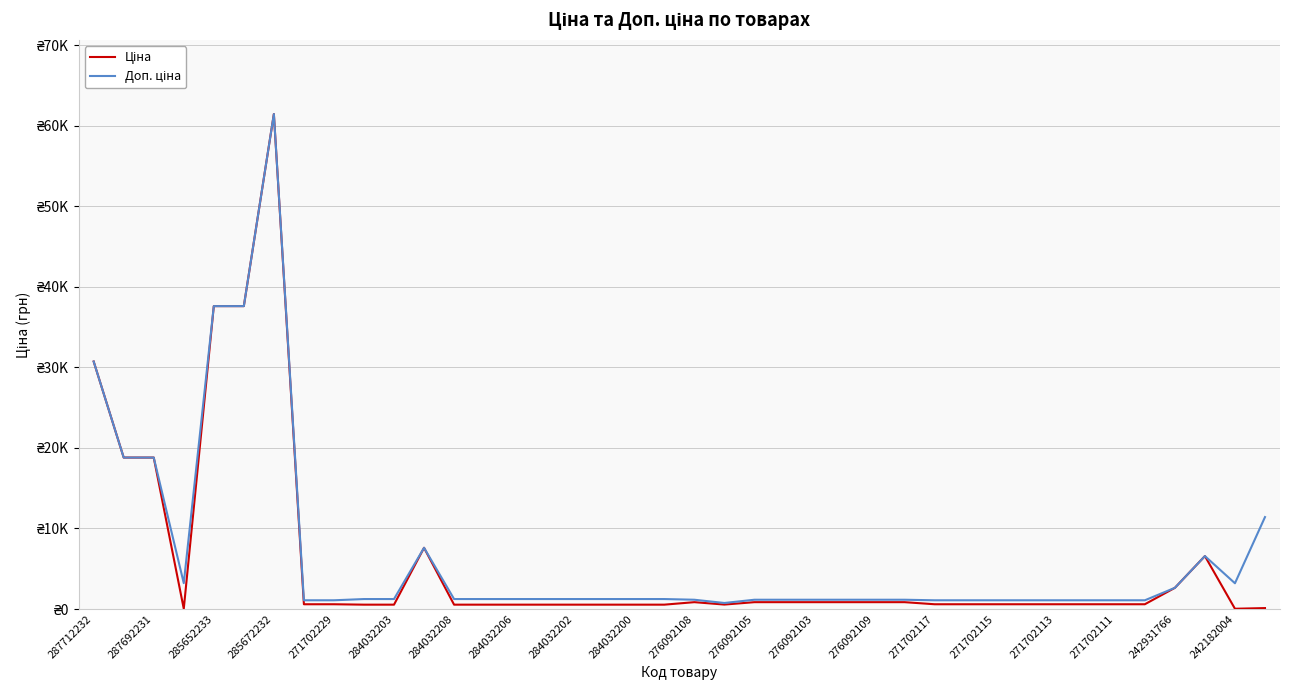

Does the chart display data point markers on the line(s)?

No